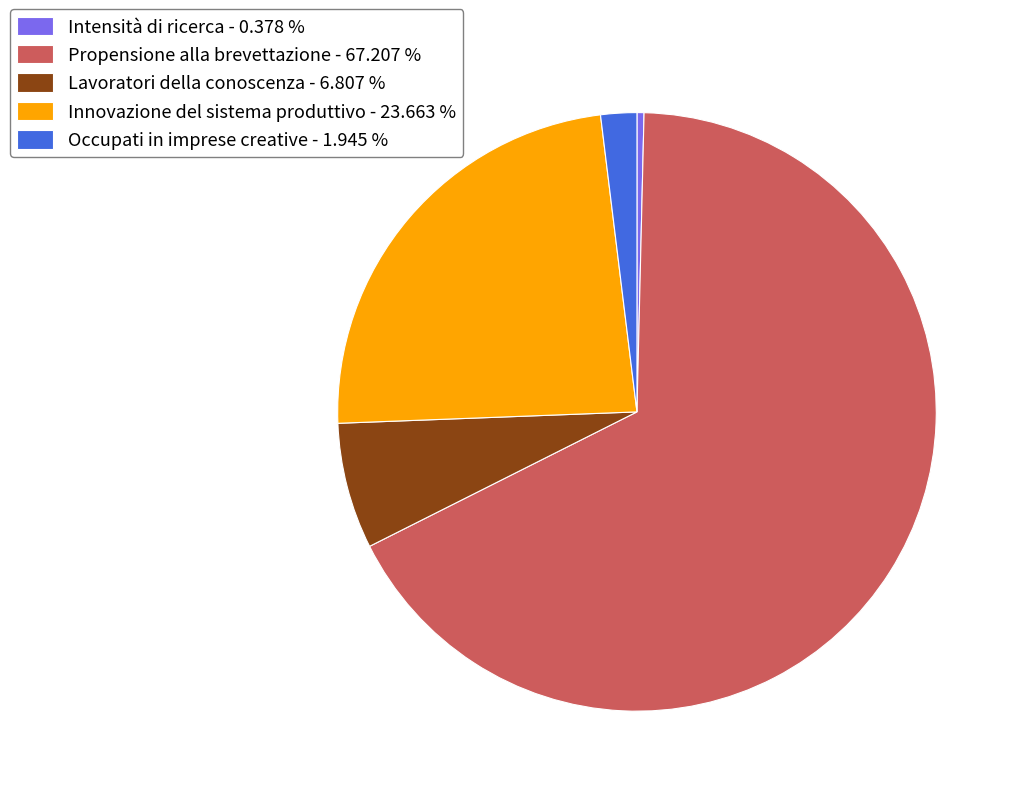

Is the sum of Innovazione del sistema produttivo - 23.663 % and Occupati in imprese creative - 1.945 % greater than half?

No